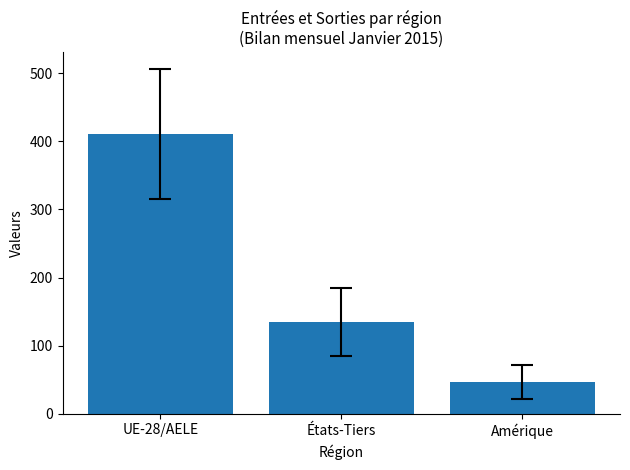

Are the bars grouped side by side (vs. stacked)?

No